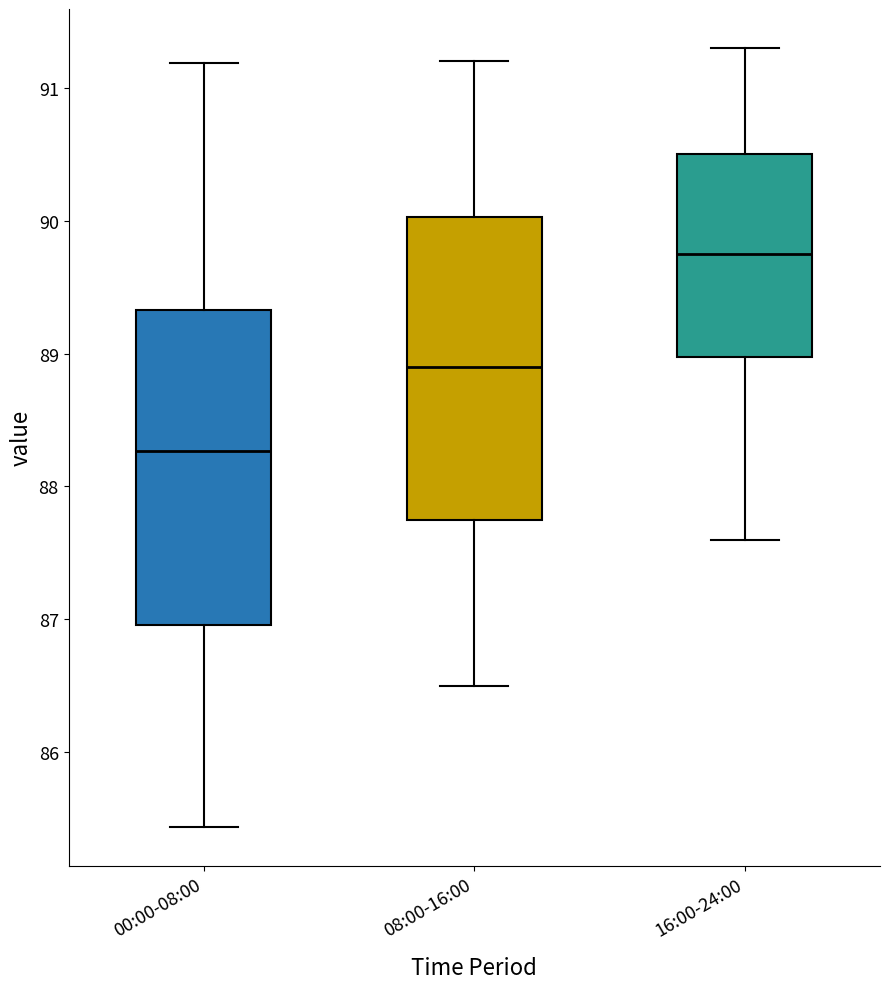

Which box has the lowest median line?

00:00-08:00